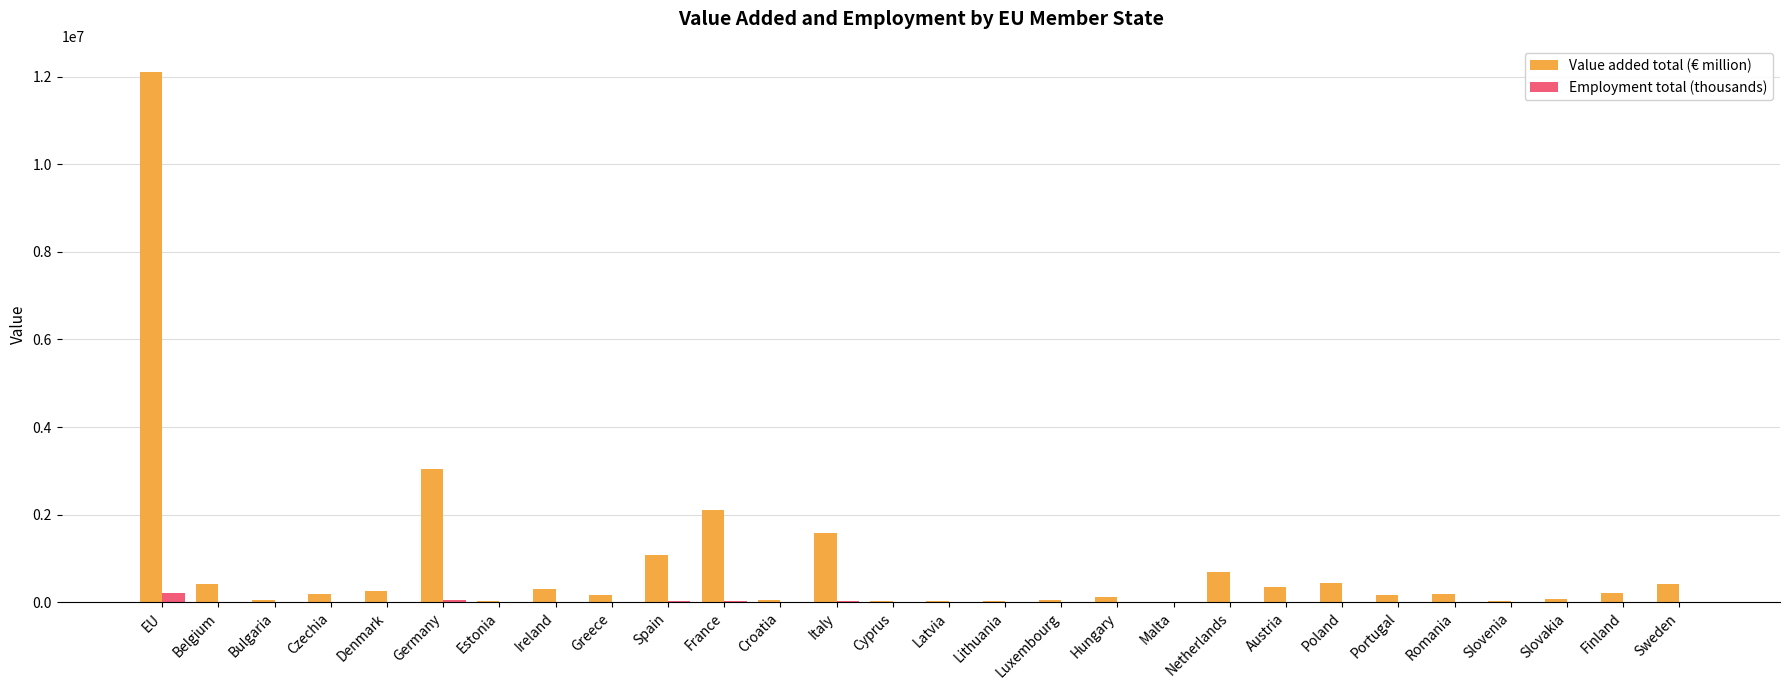

How many series are shown in this chart?

2